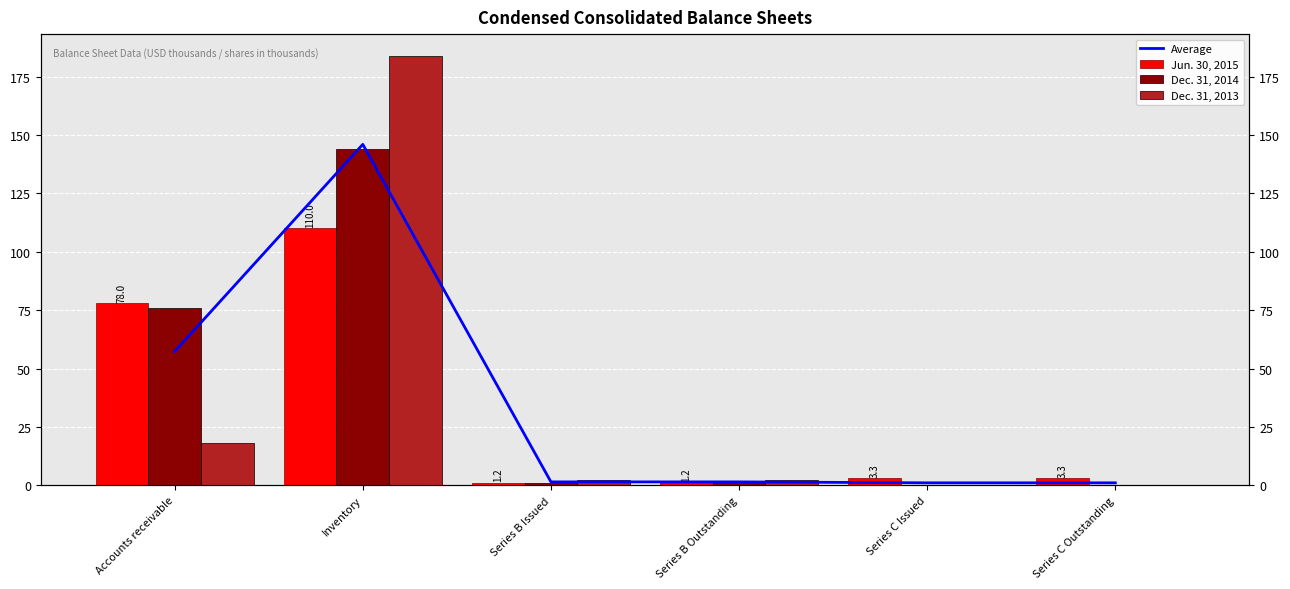

Reading left to right, transcribe all the data shown in this chart.

Average: 57.3	146.0	1.5	1.5	1.1	1.1
Jun. 30, 2015: 78.0	110.0	1.2	1.2	3.3	3.3
Dec. 31, 2014: 76.0	144.0	1.2	1.2	0.0	0.0
Dec. 31, 2013: 18.0	184.0	2.1	2.1	0.0	0.0